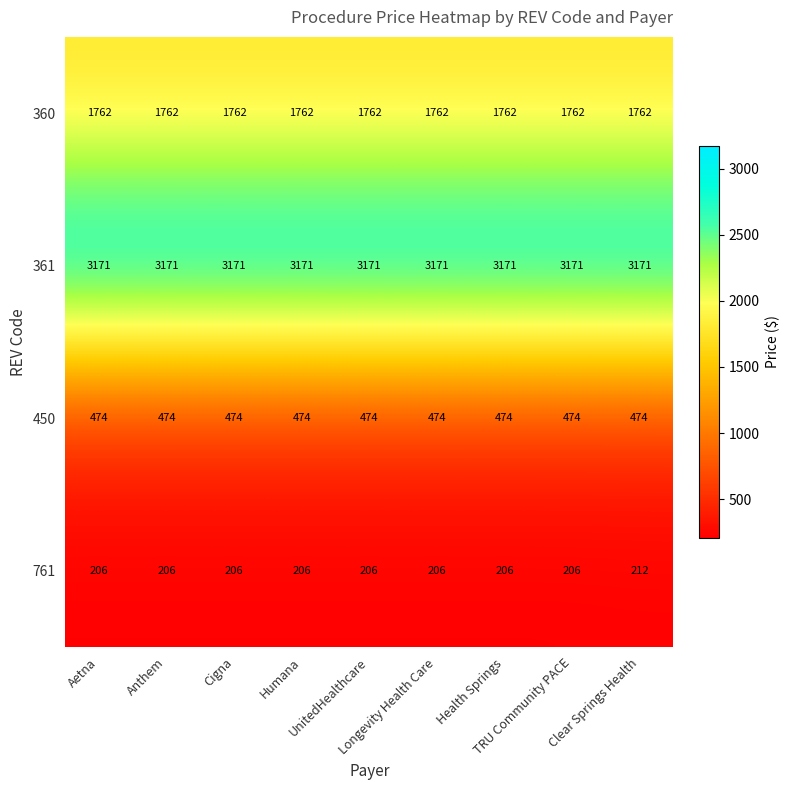

At how many categories does at least one series exceed 2468?

9